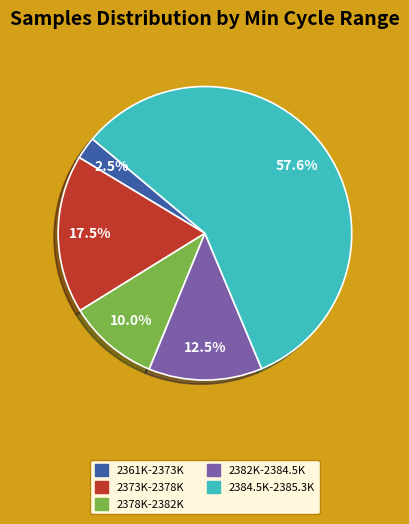

Is there any slice that represents more than half of the pie?

Yes